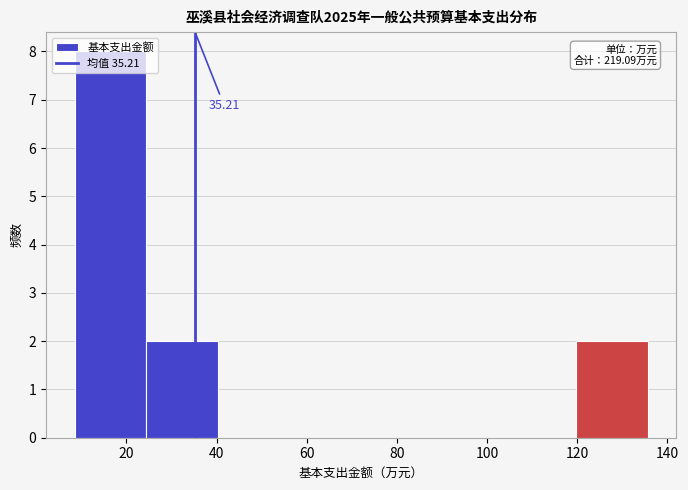

Over which range of the x-axis is the bar tallest?

8 to 24